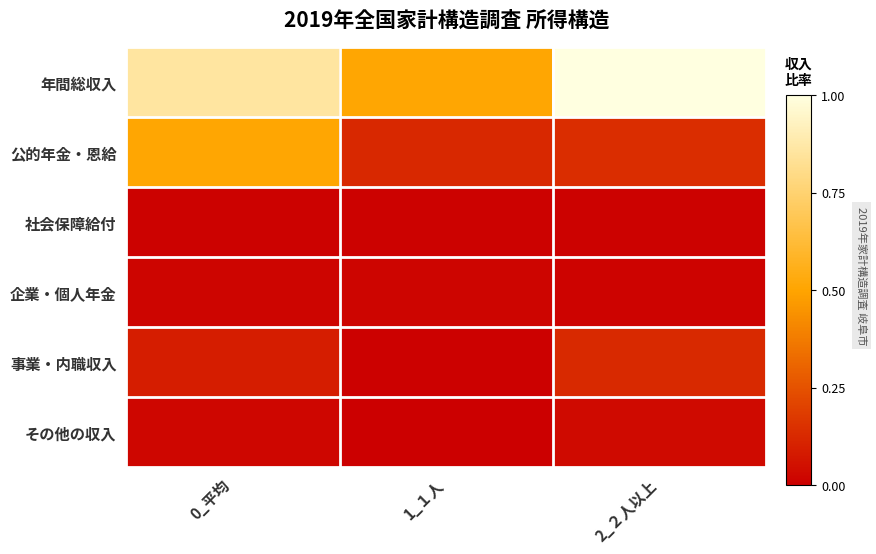

Reading left to right, list all the values displayed in this chart.

年間総収入: 0_平均=0.9	1_１人=0.5	2_２人以上=1.0
公的年金・恩給: 0_平均=0.5	1_１人=0.1	2_２人以上=0.1
社会保障給付: 0_平均=0.0	1_１人=0.0	2_２人以上=0.0
企業・個人年金: 0_平均=0.0	1_１人=0.0	2_２人以上=0.0
事業・内職収入: 0_平均=0.1	1_１人=0.0	2_２人以上=0.1
その他の収入: 0_平均=0.0	1_１人=0.0	2_２人以上=0.0